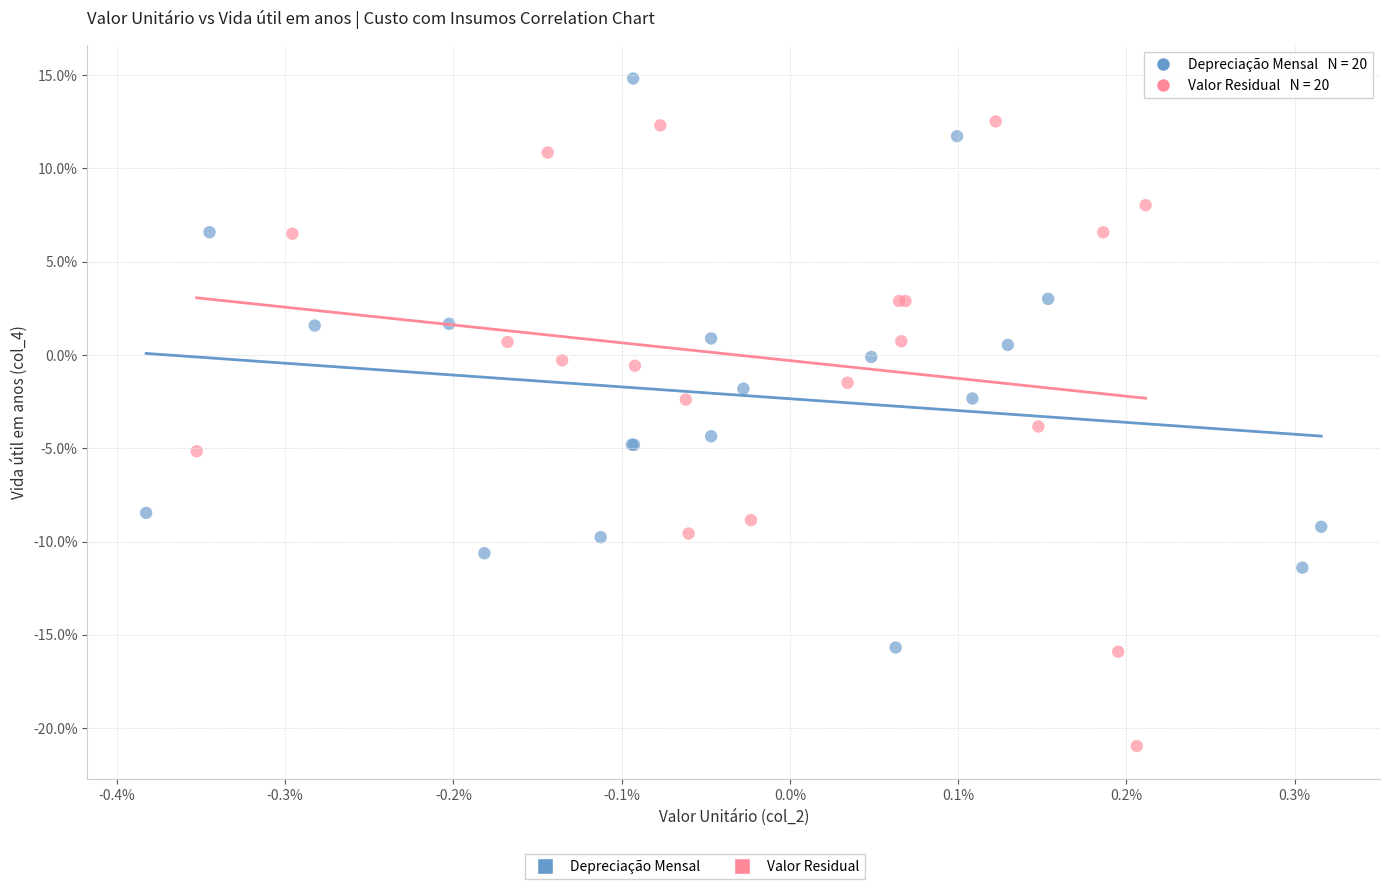

Which series contains the lowest Y value?

Valor Residual